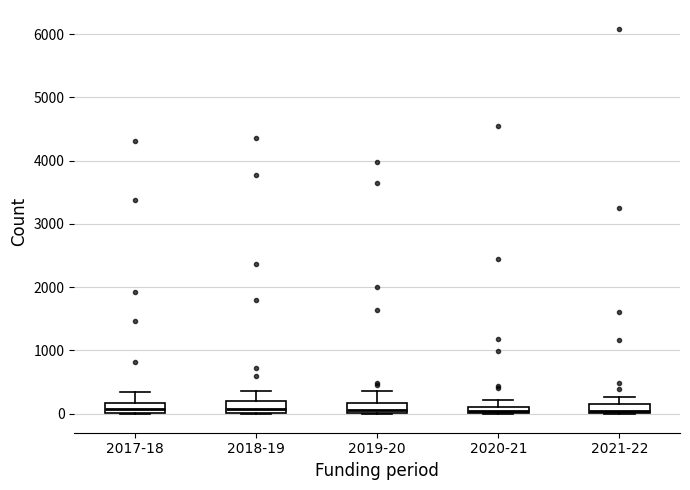

Where does the median line of the box for 2018-19 sit on the y-axis? The values are not printed on the chart, so give them approximately, as read against the axis.

100